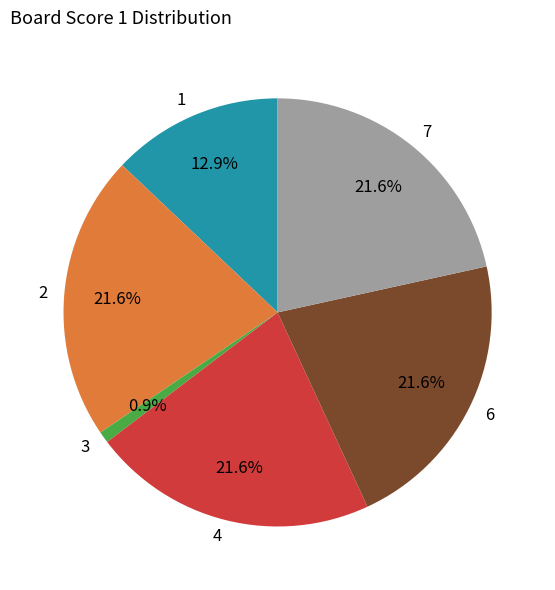

How many slices are in this pie chart?

6